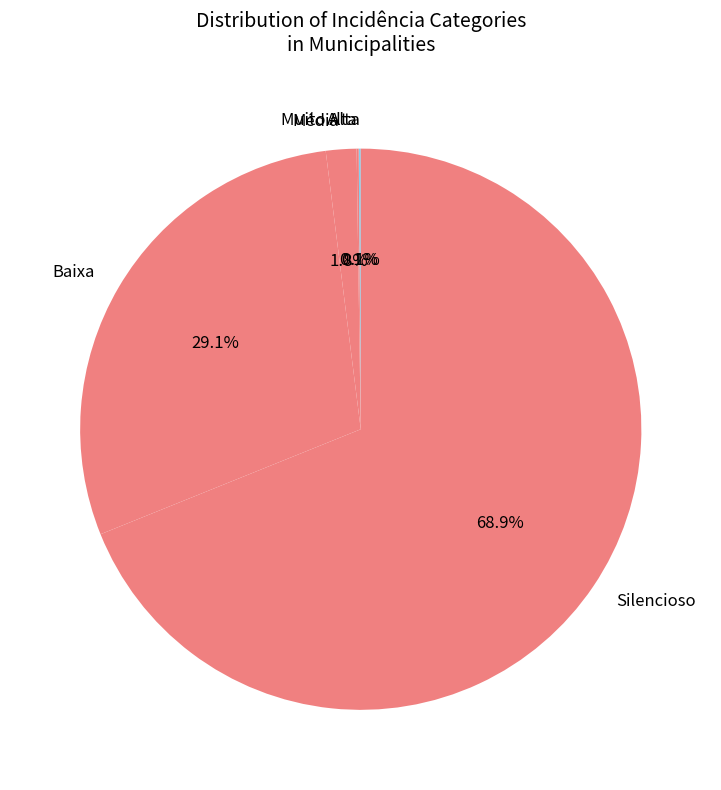

What is the largest slice in the pie chart?

Silencioso